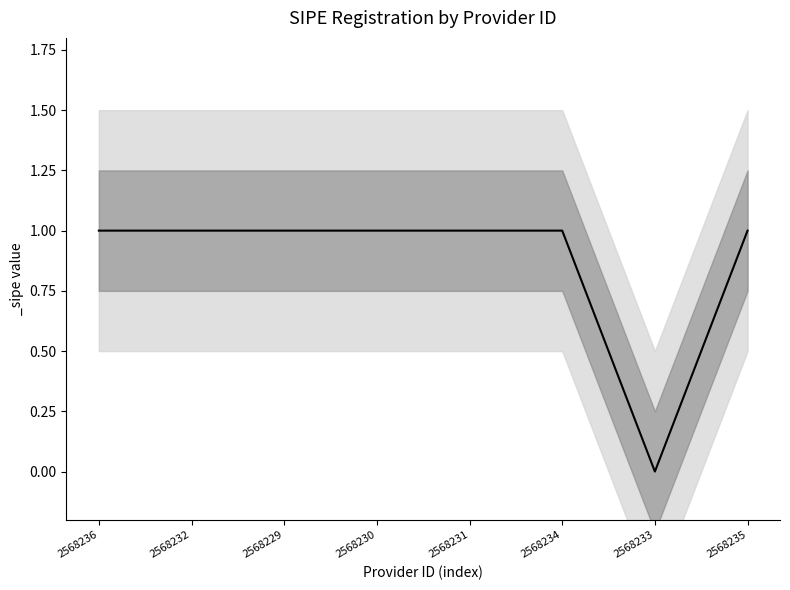

Which category has the highest value across all series?

2568236